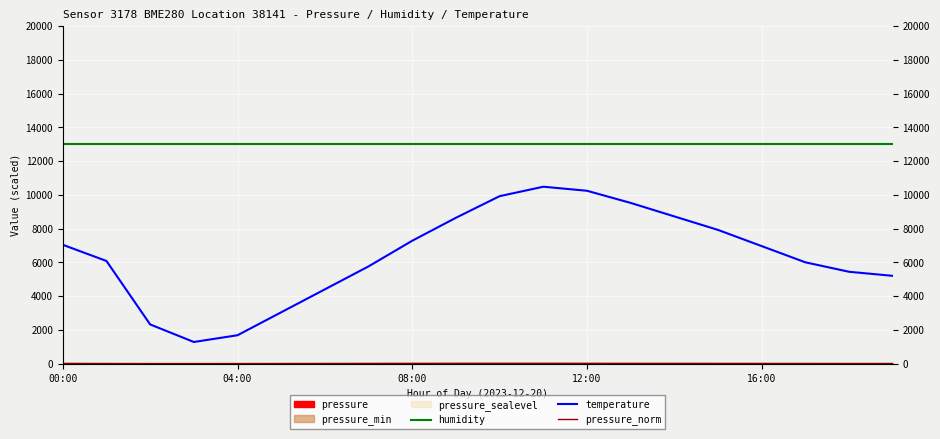

Rank the series by their average value, from highest to lowest.

humidity, temperature, pressure_norm